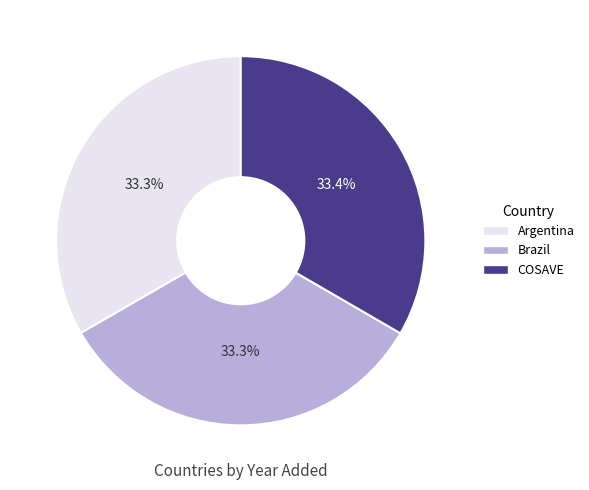

Count the number of slices in the pie.

3